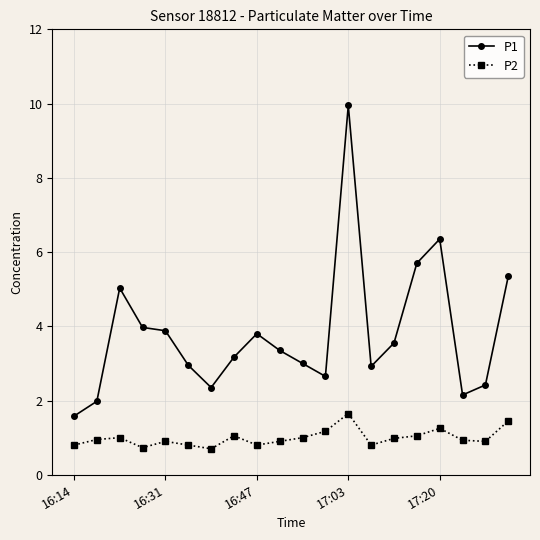

True or false: P1 and P2 intersect in this chart.

False